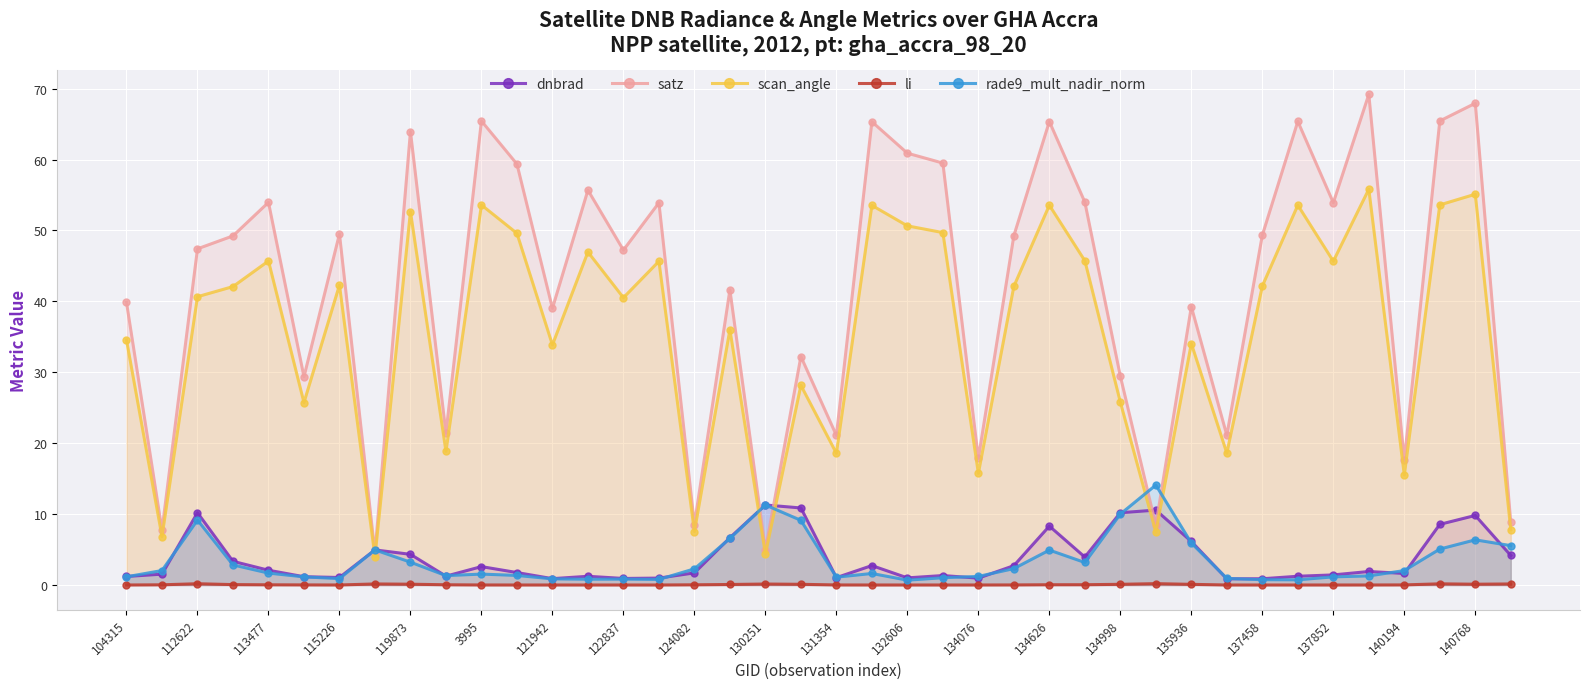

The value of scan_angle at 134076 is 15.7. True or false?

True